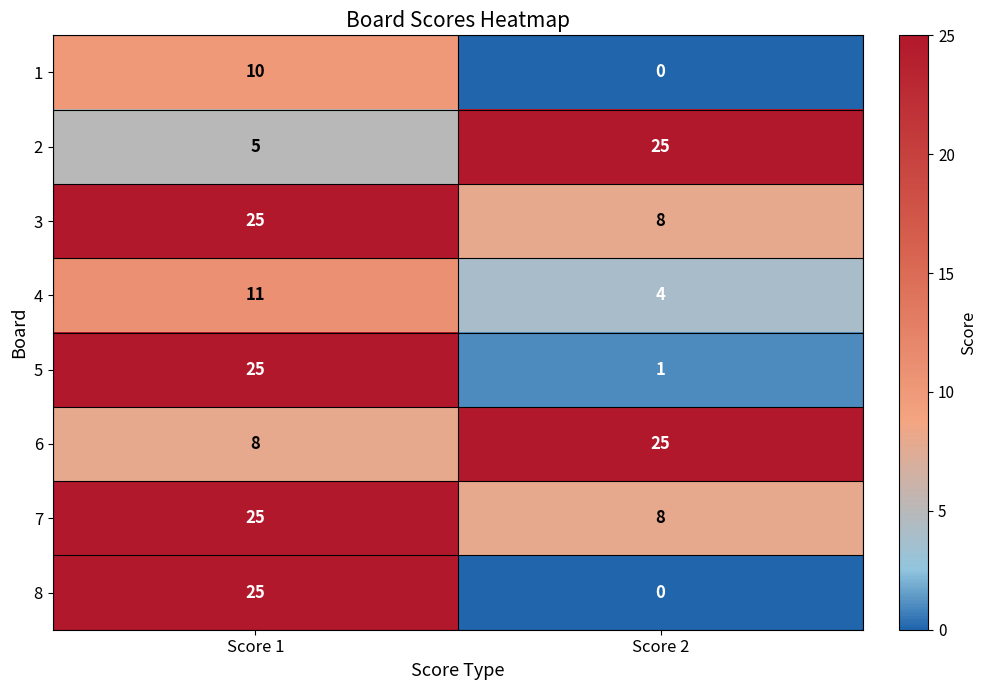

At which category is the sum across all series the highest?

Score 1